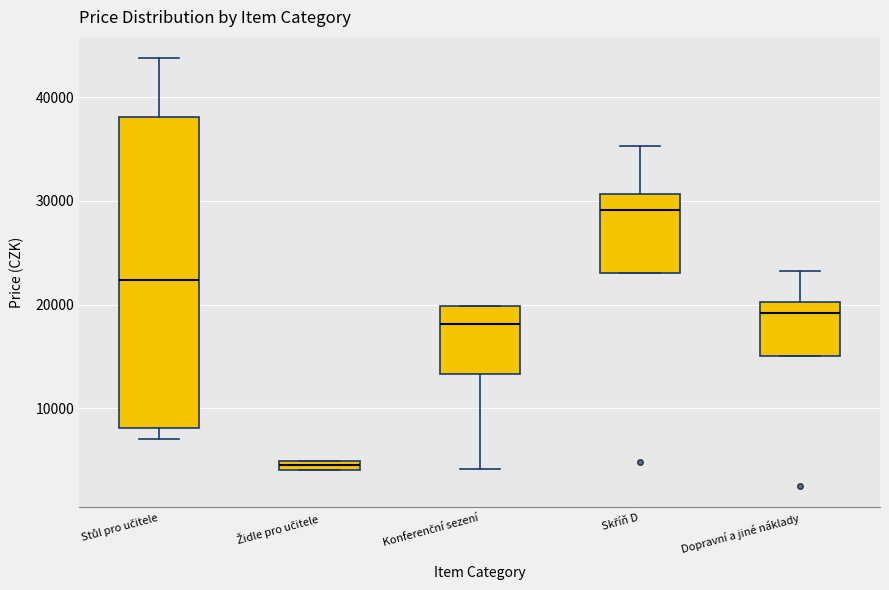

Where is the lower edge of the box for Dopravní a jiné náklady on the y-axis? The values are not printed on the chart, so give them approximately, as read against the axis.

15000